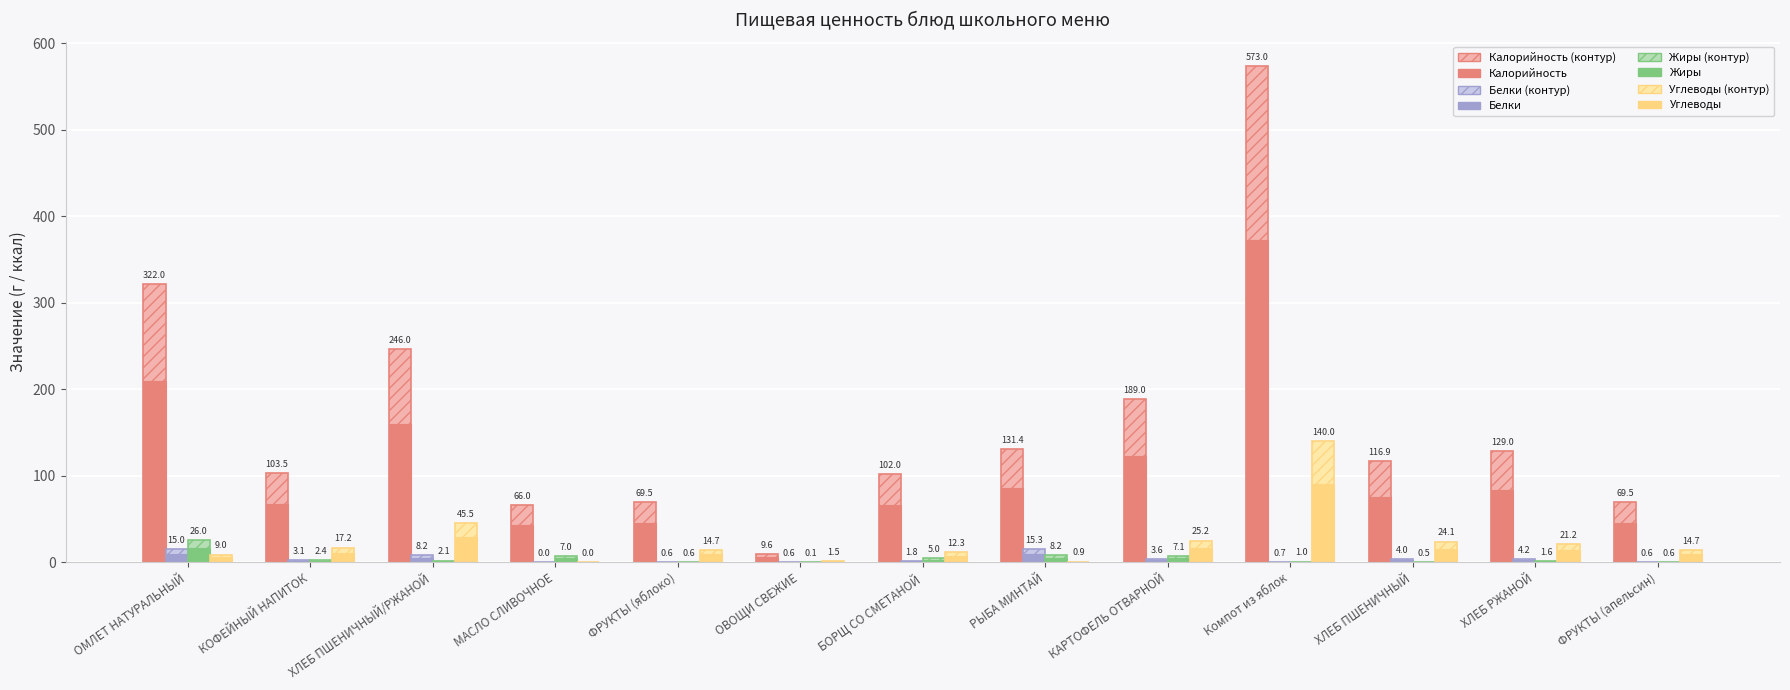

At which label does Белки first exceed 2?

ОМЛЕТ НАТУРАЛЬНЫЙ